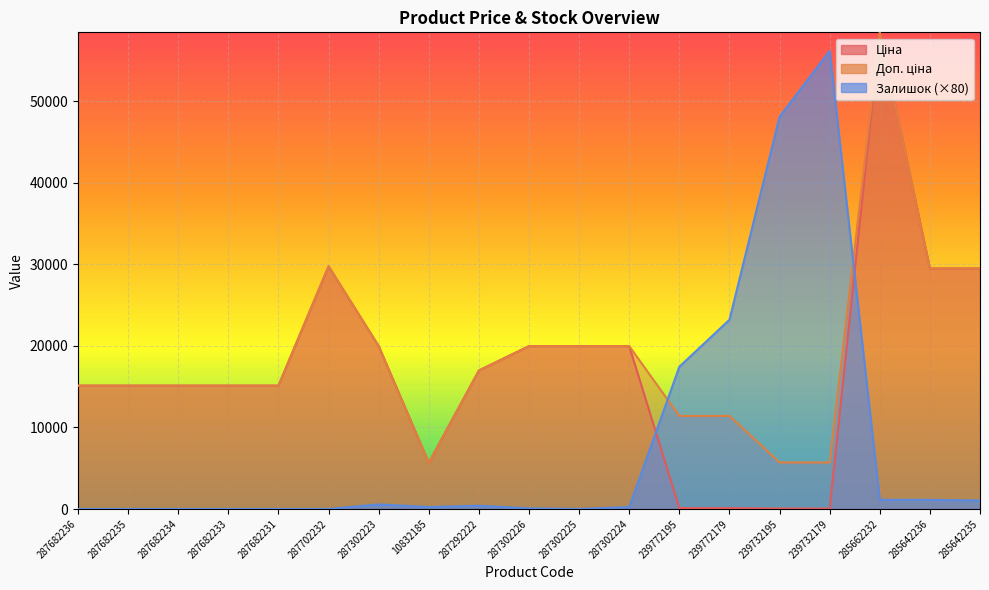

What is the difference between the maximum and second lowest values in the Доп. ціна series?

52721.5